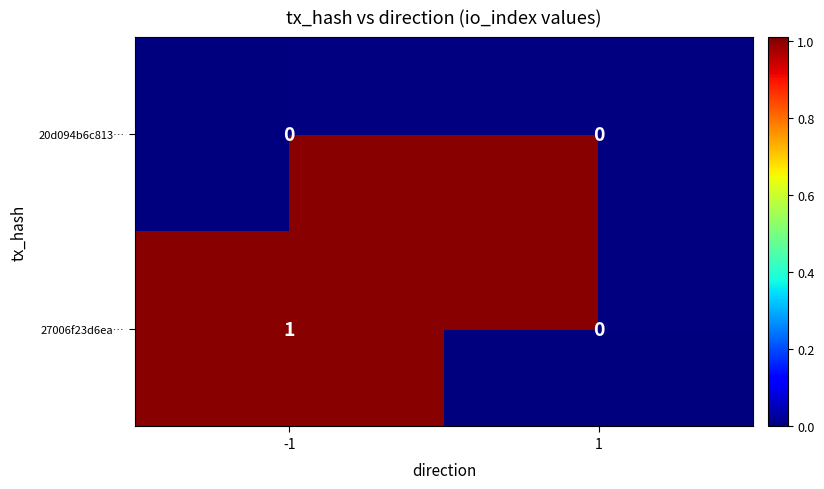

Which has a higher value, 1 or -1?

-1